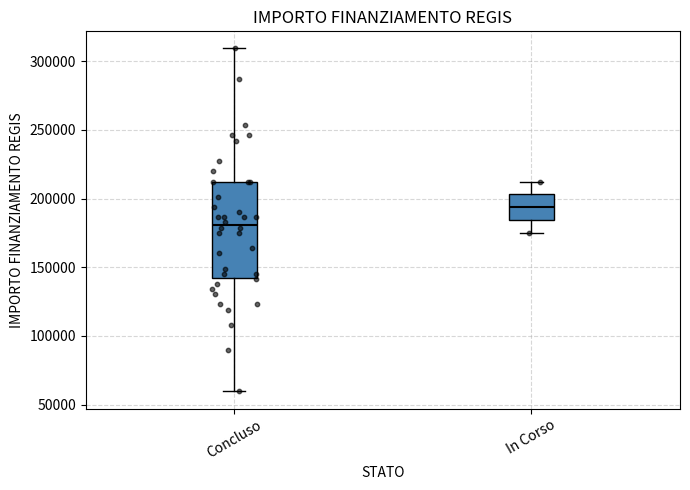

Where does the median line of the box for In Corso sit on the y-axis? The values are not printed on the chart, so give them approximately, as read against the axis.

195000